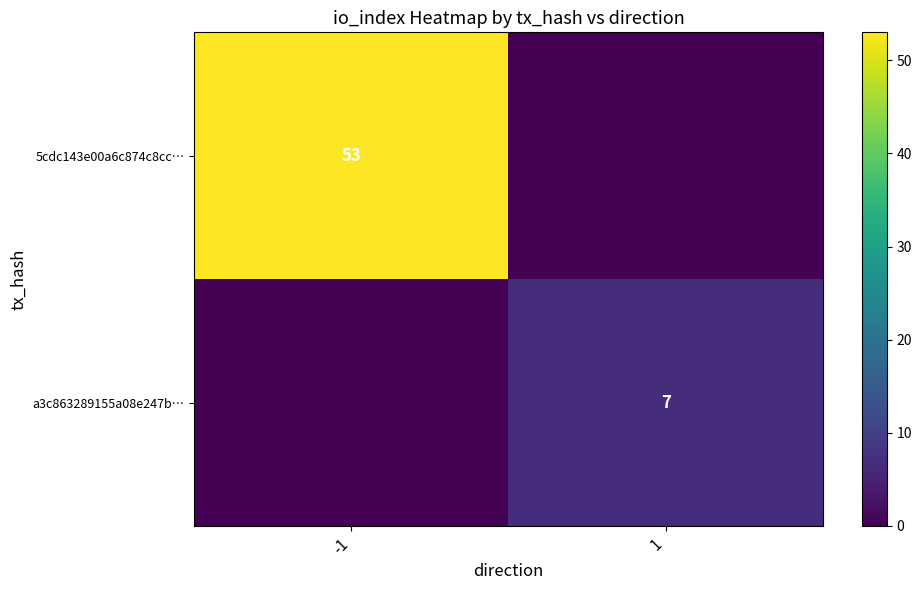

At which category is the sum across all series the highest?

-1